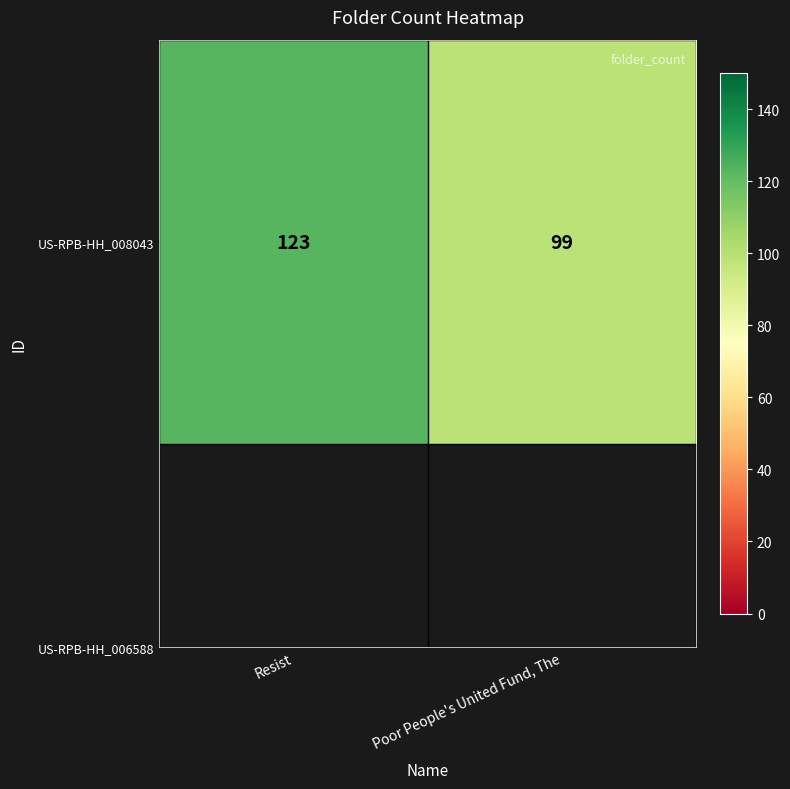

How many data points are less than 123?

1